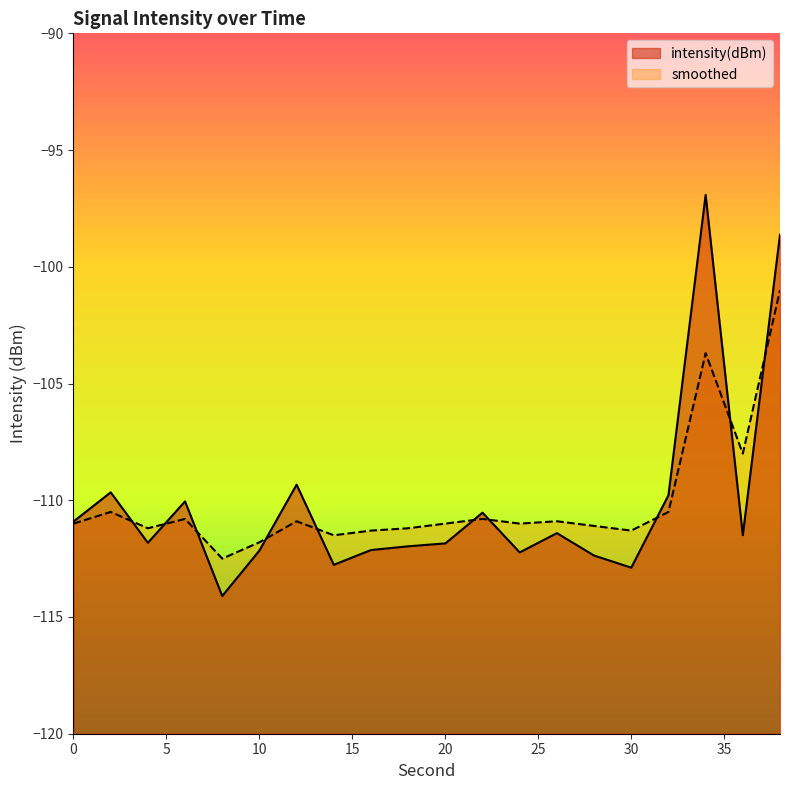

Reading left to right, extract all data points from this chart.

intensity(dBm): -110.9	-109.7	-111.8	-110.0	-114.1	-112.2	-109.3	-112.8	-112.1	-112.0	-111.8	-110.5	-112.2	-111.4	-112.4	-112.9	-109.8	-96.9	-111.5	-98.6
smoothed: -111.0	-110.5	-111.2	-110.8	-112.5	-111.8	-110.9	-111.5	-111.3	-111.2	-111.0	-110.8	-111.0	-110.9	-111.1	-111.3	-110.5	-103.7	-108.0	-101.0